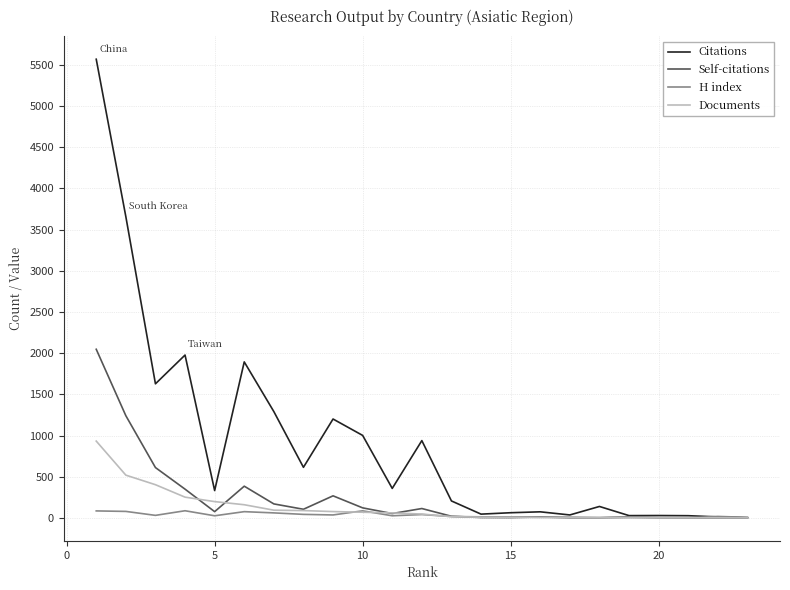

Rank the series by their maximum value, from lowest to highest.

H index, Documents, Self-citations, Citations